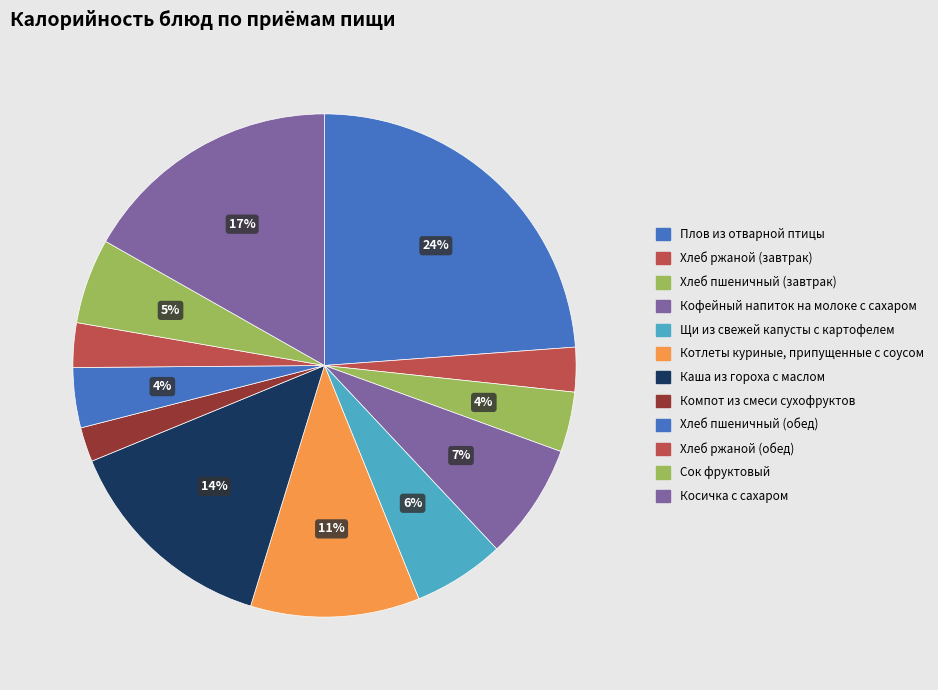

Count the number of slices in the pie.

12